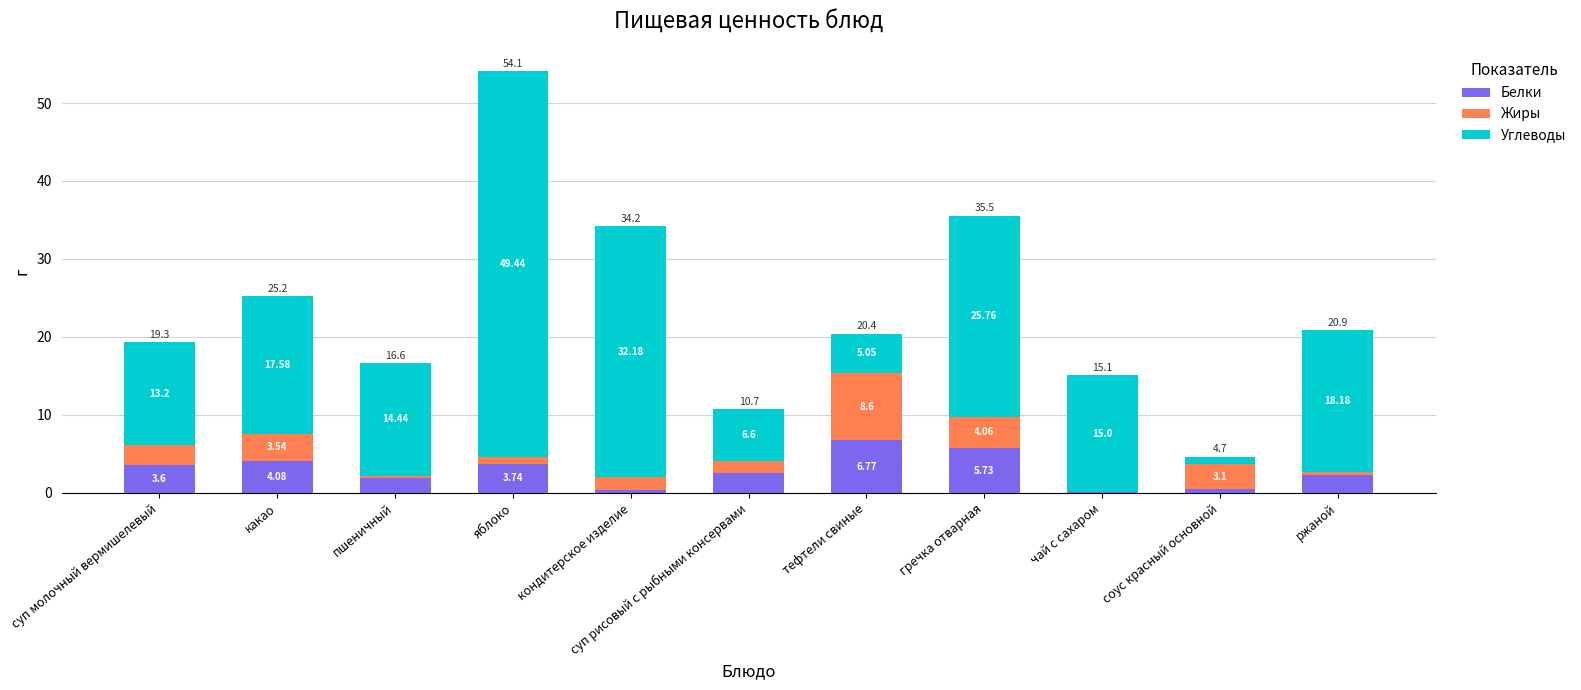

Which category has the highest value in the Белки series?

тефтели свиные